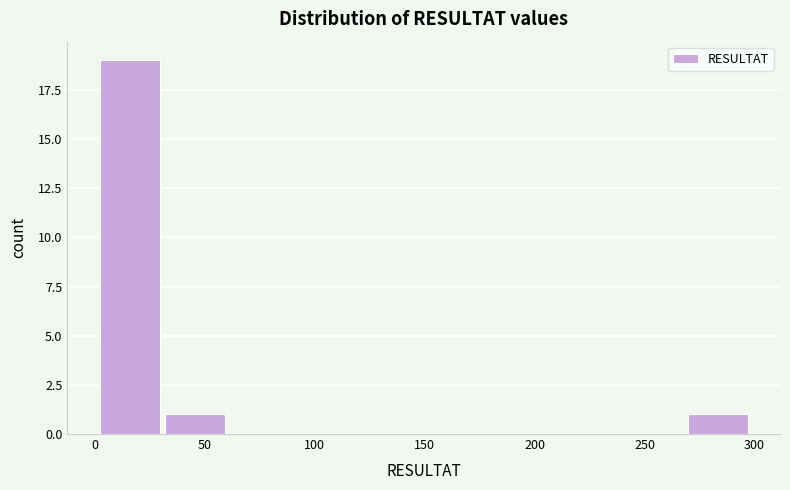

Reading left to right, transcribe this chart: for each bar, give the range it covers on the x-axis and its height. Neither the bar edges nor the heights are printed on the chart, so give them approximately, as read against the axes.

0 to 30: 19
30 to 60: 1
60 to 90: 0
90 to 120: 0
120 to 150: 0
150 to 180: 0
180 to 210: 0
210 to 240: 0
240 to 270: 0
270 to 300: 1